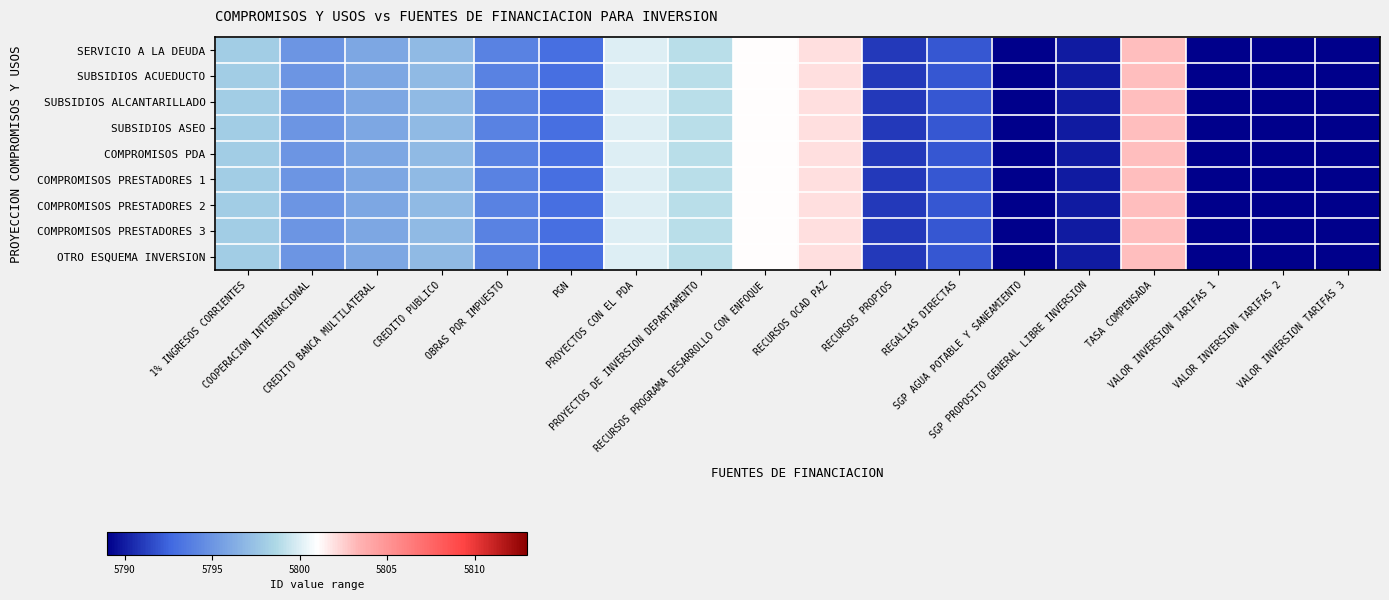

At which category is the sum across all series the highest?

TASA COMPENSADA